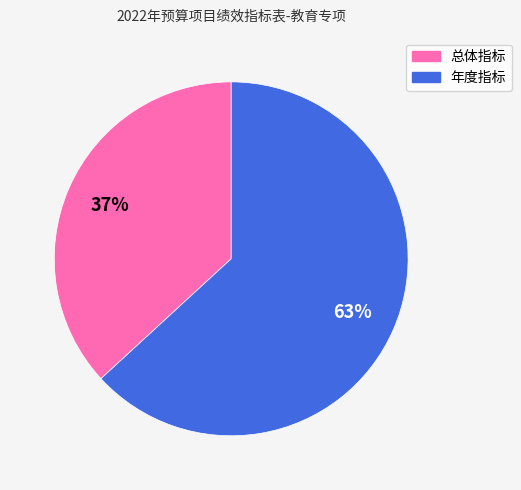

Rank the categories by value from lowest to highest.

总体指标, 年度指标